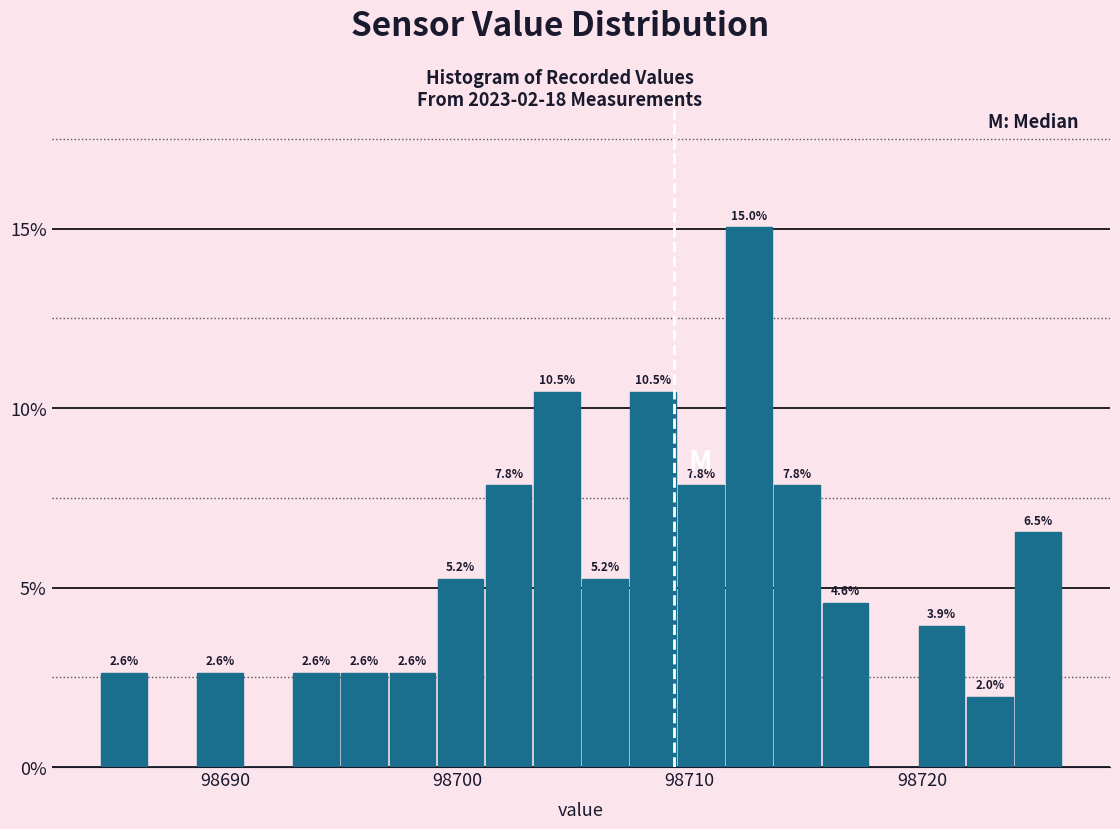

Around what value on the x-axis is the tallest bar? Give the approximate position of its centre, as read against the axis.

98713